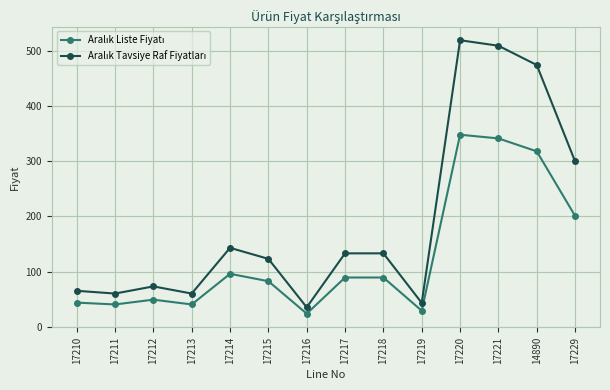

How many lines are shown in the chart?

2